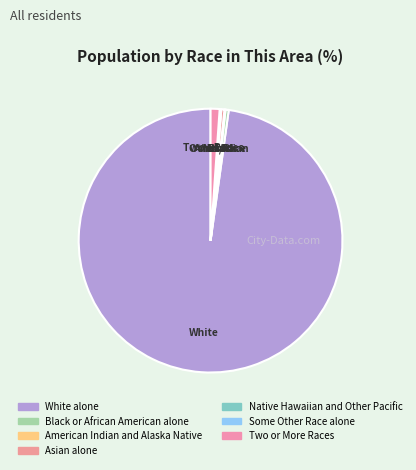

Which slice is the smallest?

Native Hawaiian and Other Pacific